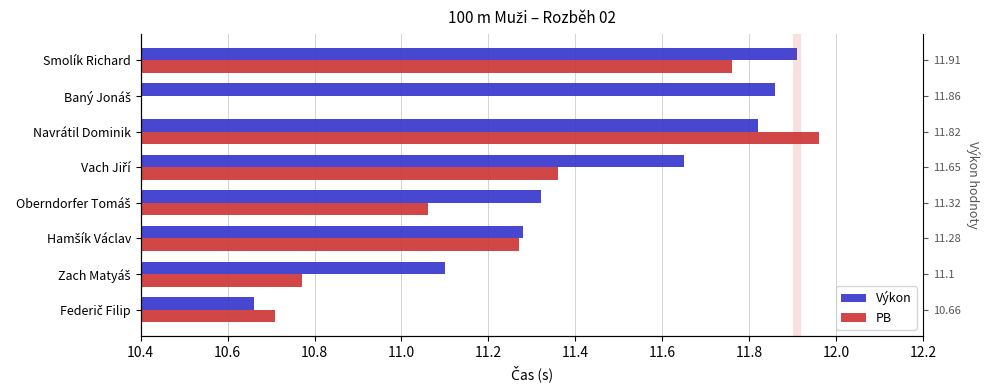

The Výkon series shows 11.9 at Smolík Richard. True or false?

True